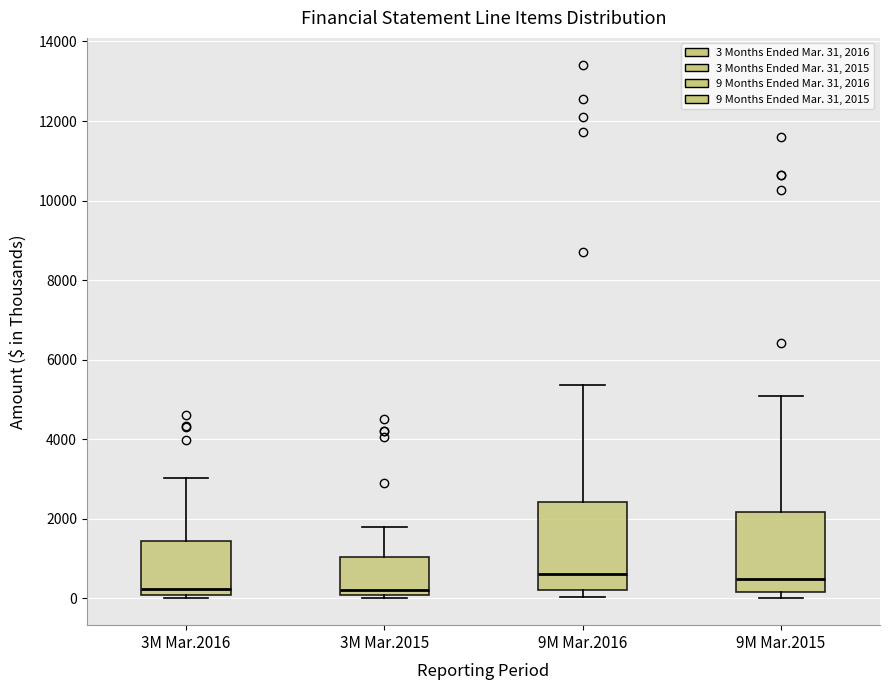

Reading left to right, read every box against the y-axis: the position of its median line, the range the box covers, and the ends of its whiskers. The values are not printed on the chart, so give them approximately, as read against the axis.

3M Mar.2016: median 200, box 0 to 1400, whiskers 0 (just below the box's lower edge) to 3000
3M Mar.2015: median 200, box 0 to 1000, whiskers 0 (just below the box's lower edge) to 1800
9M Mar.2016: median 600, box 200 to 2400, whiskers 0 to 5400
9M Mar.2015: median 400, box 200 to 2200, whiskers 0 to 5000